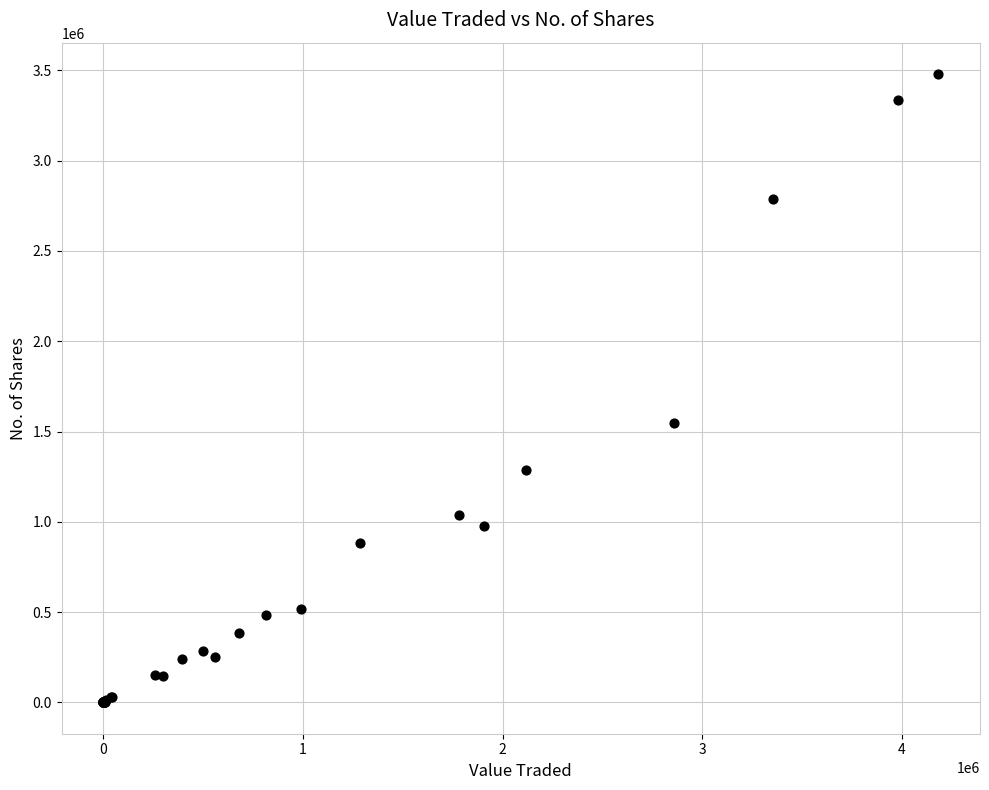

What Y value in the scatter plot is closest to 1739951?

1547100